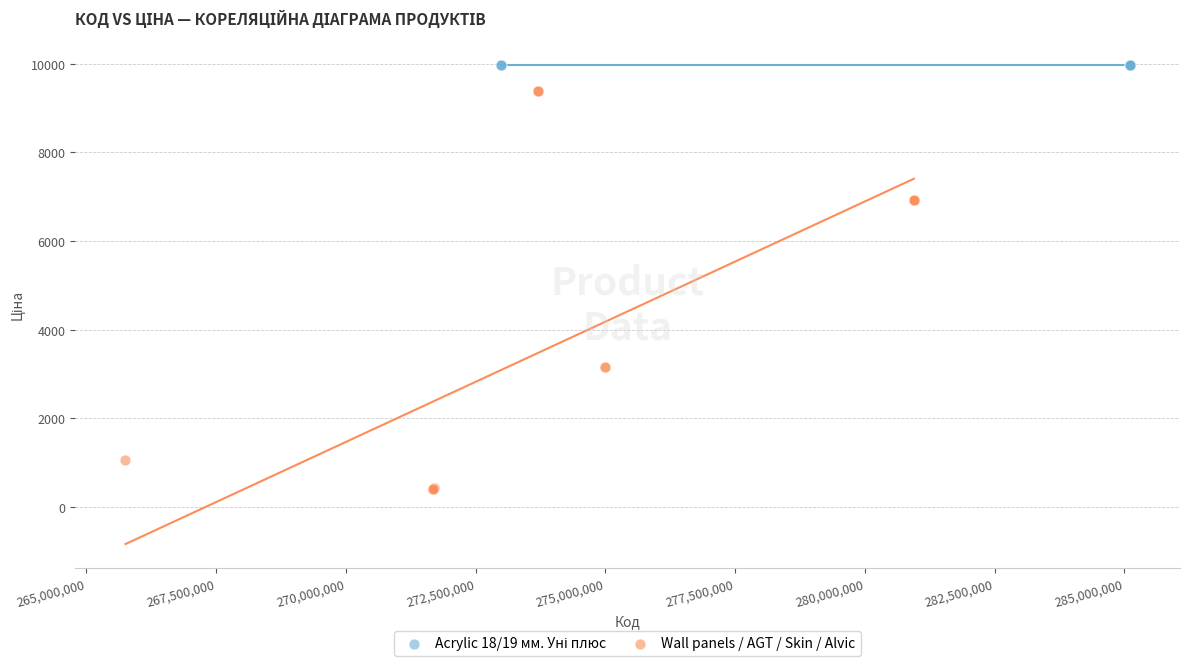

Which series reaches the minimum Y coordinate?

Wall panels / AGT / Skin / Alvic